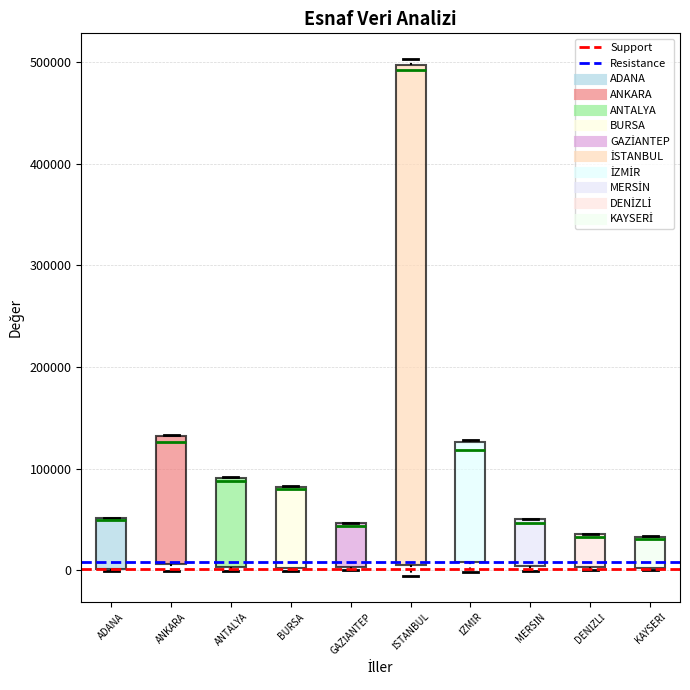

Reading left to right, read every box against the y-axis: the position of its median line, the range the box covers, and the ends of its whiskers. The values are not printed on the chart, so give them approximately, as read against the axis.

ADANA: median 50000 (drawn on the box's upper edge), box 0 to 50000, whiskers 0 to 50000
ANKARA: median 130000 (just below the box's upper edge), box 10000 to 130000, whiskers 0 to 130000
ANTALYA: median 90000 (just below the box's upper edge), box 0 to 90000, whiskers 0 (just below the box's lower edge) to 90000
BURSA: median 80000, box 0 to 80000, whiskers 0 (just below the box's lower edge) to 80000
GAZİANTEP: median 40000, box 0 to 50000, whiskers 0 (just below the box's lower edge) to 50000
İSTANBUL: median 490000, box 10000 to 500000, whiskers -10000 to 500000 (just above the box's upper edge)
İZMİR: median 120000, box 10000 to 130000, whiskers 0 to 130000
MERSİN: median 50000 (just below the box's upper edge), box 0 to 50000, whiskers 0 (just below the box's lower edge) to 50000
DENİZLİ: median 30000, box 0 to 40000, whiskers 0 (just below the box's lower edge) to 40000
KAYSERİ: median 30000 (drawn on the box's upper edge), box 0 to 30000, whiskers 0 to 30000